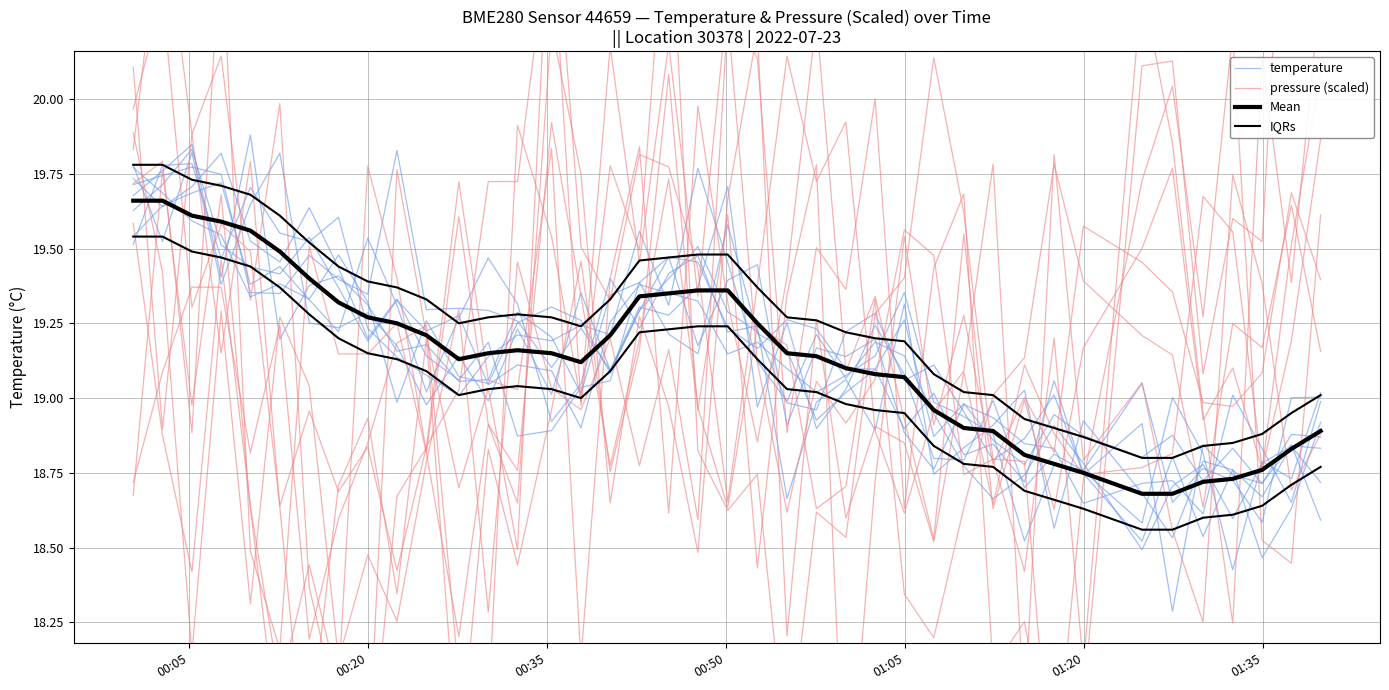

What is the difference between the maximum and minimum values in the IQRs series?

1.0